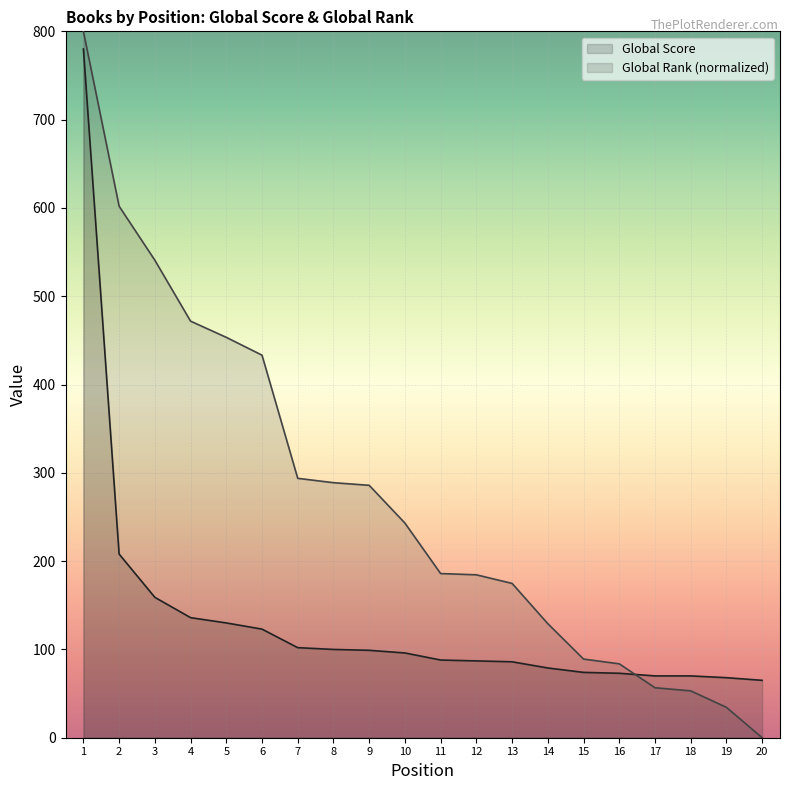

What is the value of the Global Score point at the 13th from the left?

86.0